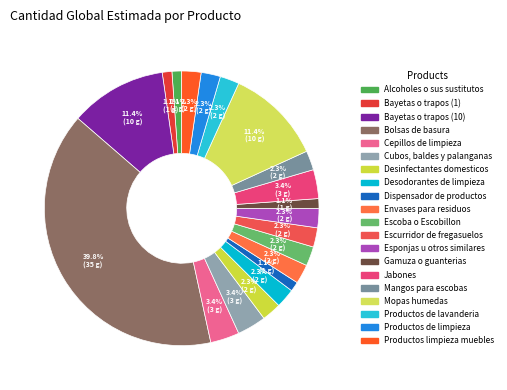

How many slices are in this pie chart?

20